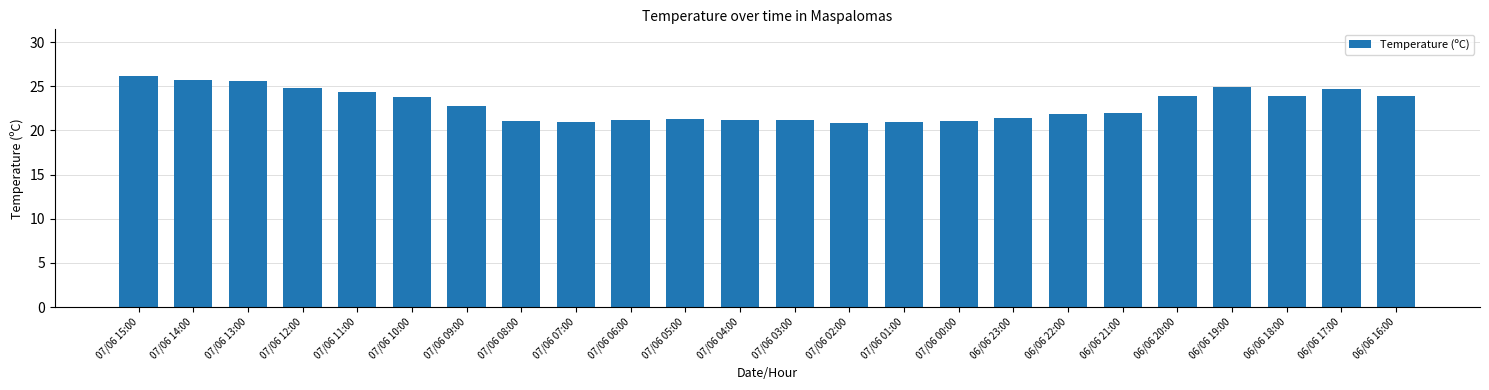

The value at 06/06 16:00 is 42.8. True or false?

False